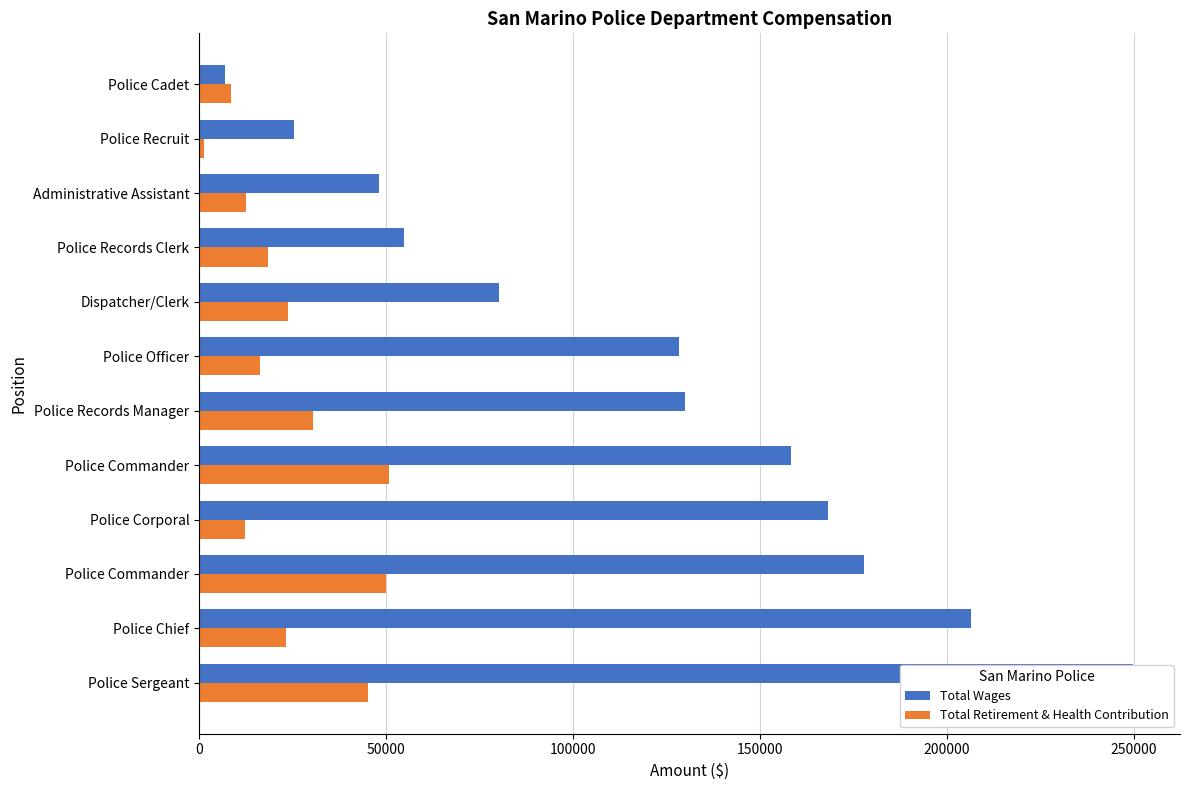

What is the difference between the second highest and second lowest values in the Total Wages series?

181080